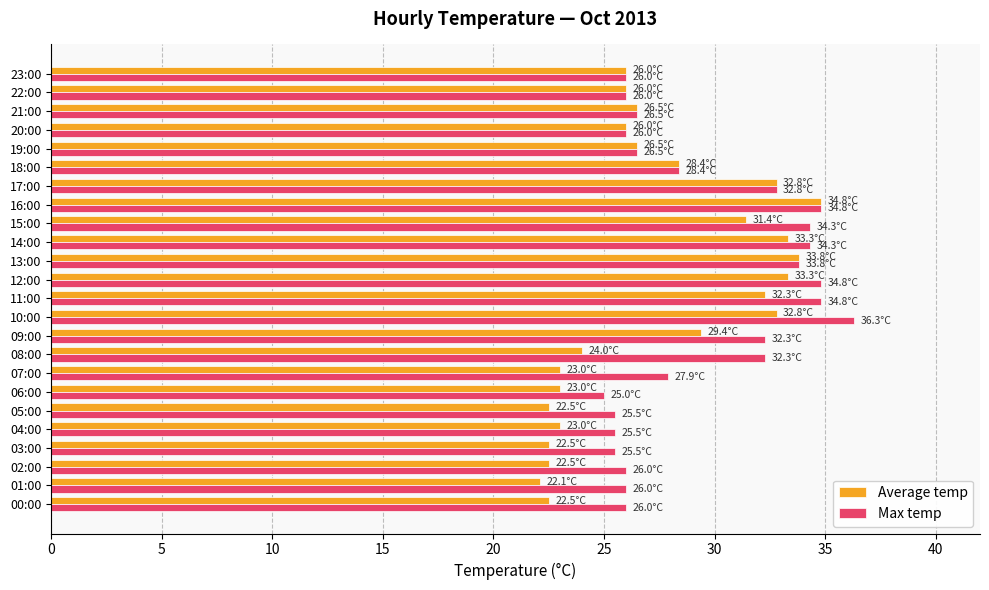

Which series has the largest total across all categories?

Max temp